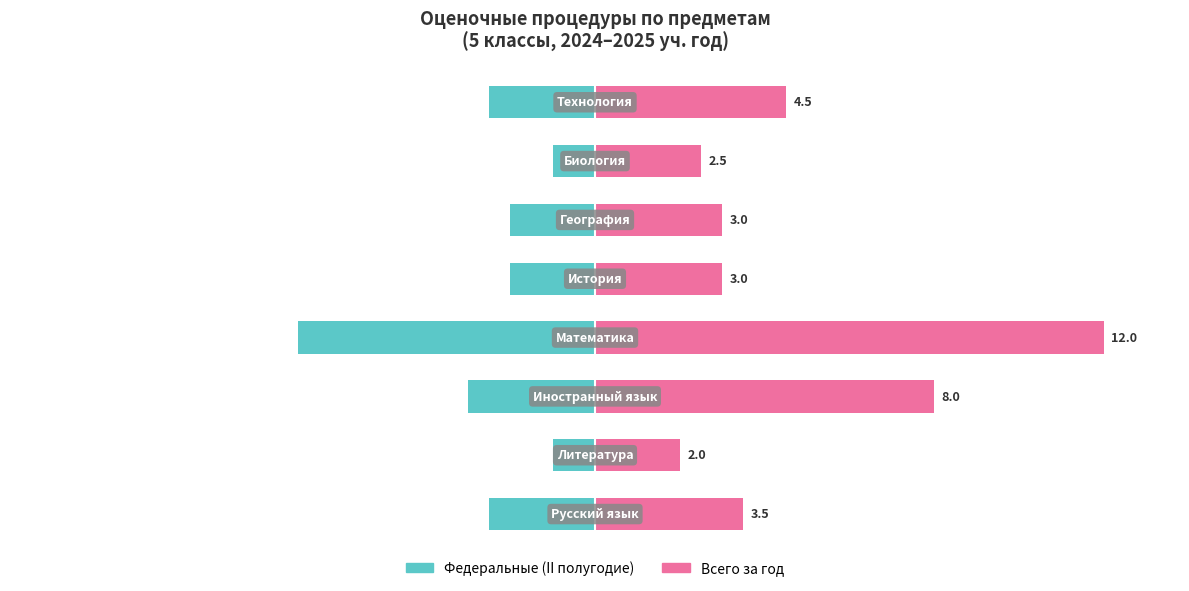

List the series in order of their peak value, lowest first.

Федеральные (II полугодие), Всего за год